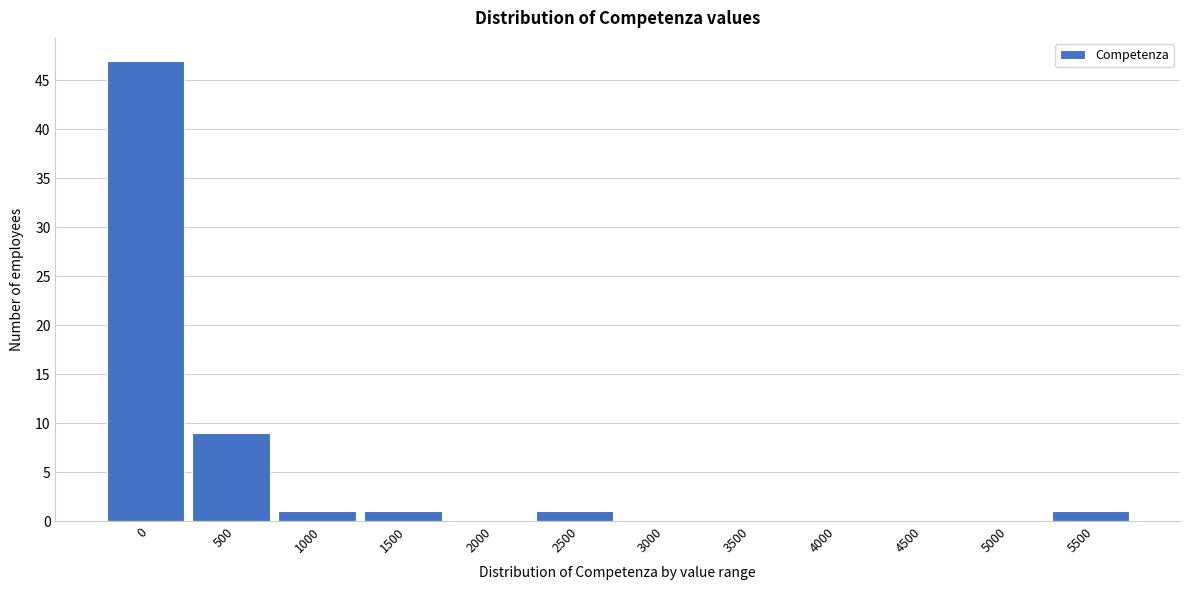

Reading left to right, extract all data points from this chart.

0=47	500=9	1000=1	1500=1	2000=0	2500=1	3000=0	3500=0	4000=0	4500=0	5000=0	5500=1